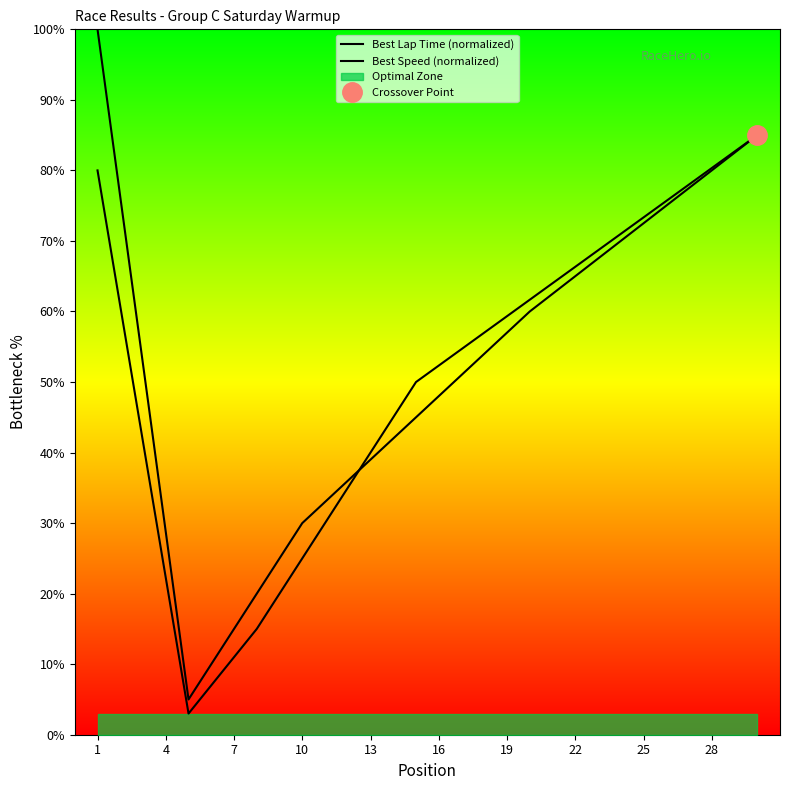

What is the smallest value displayed?

3.0